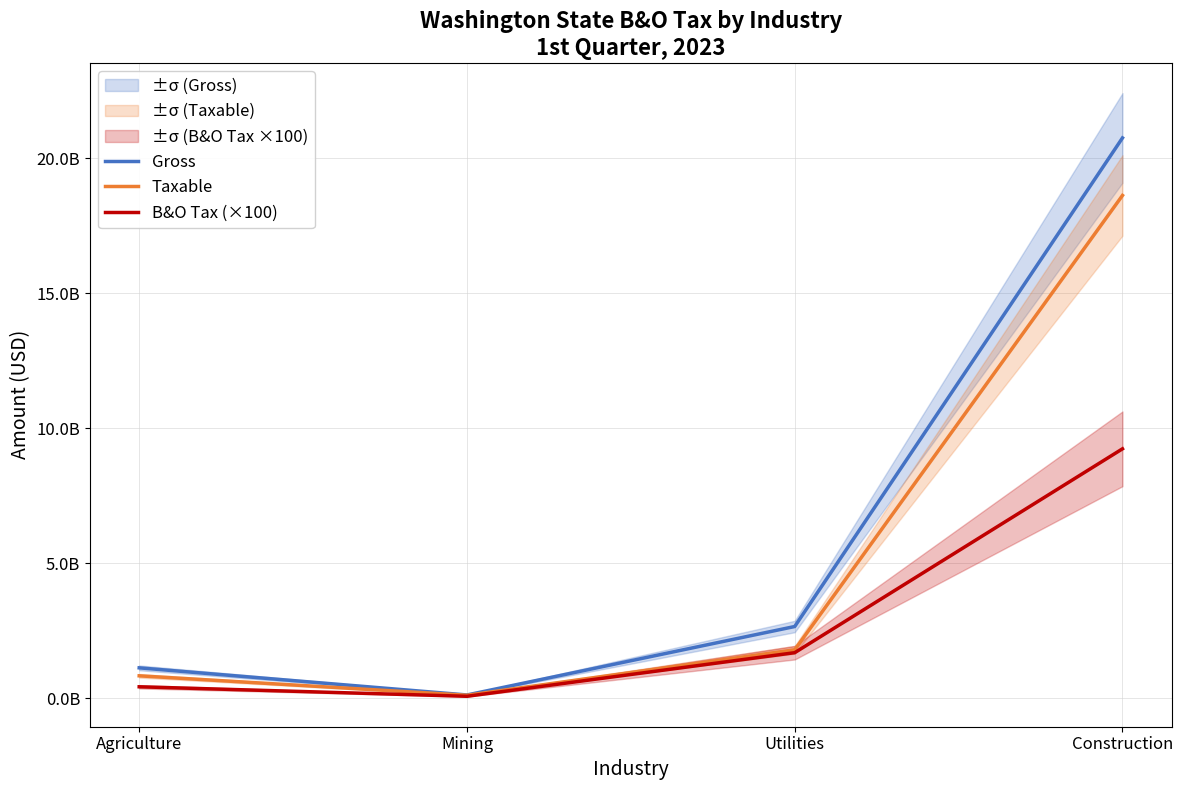

What is the average value of the Gross series?

6160255798